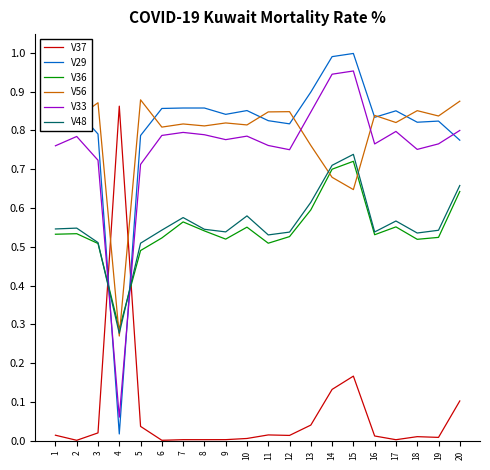

Which series has the largest total across all categories?

V29